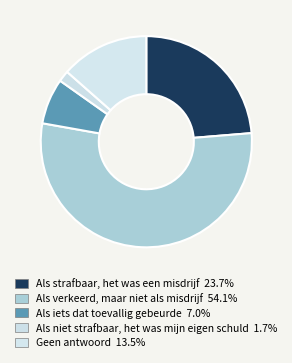

Do Als verkeerd, maar niet als misdrijf and Als iets dat toevallig gebeurde together represent more than half of the pie?

Yes